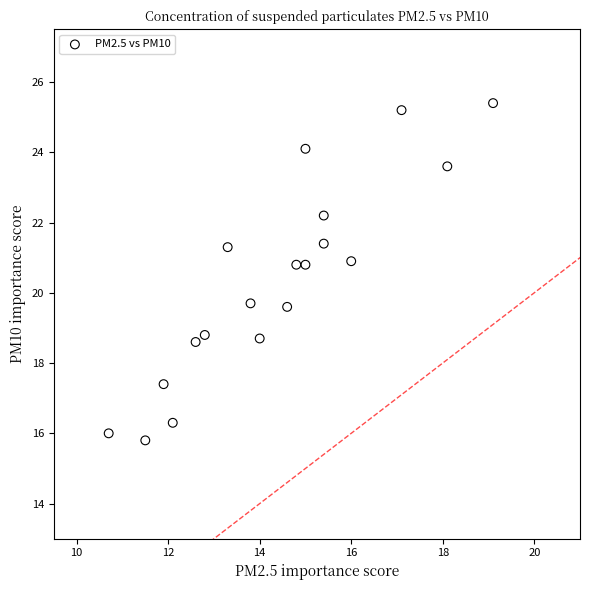

What is the range of X values (max minus min)?

8.4